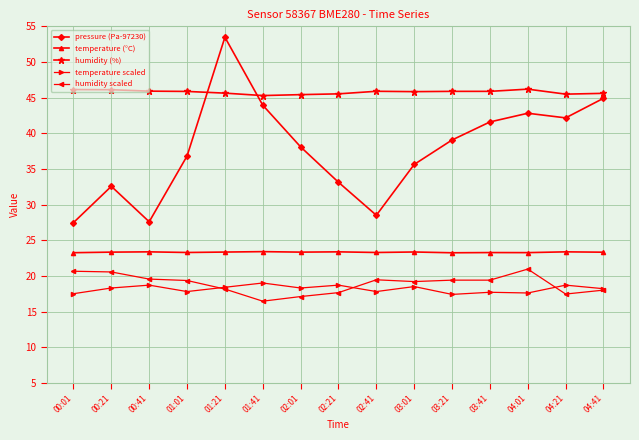

What is the approximate value of humidity (%) at 03:41?

45.9